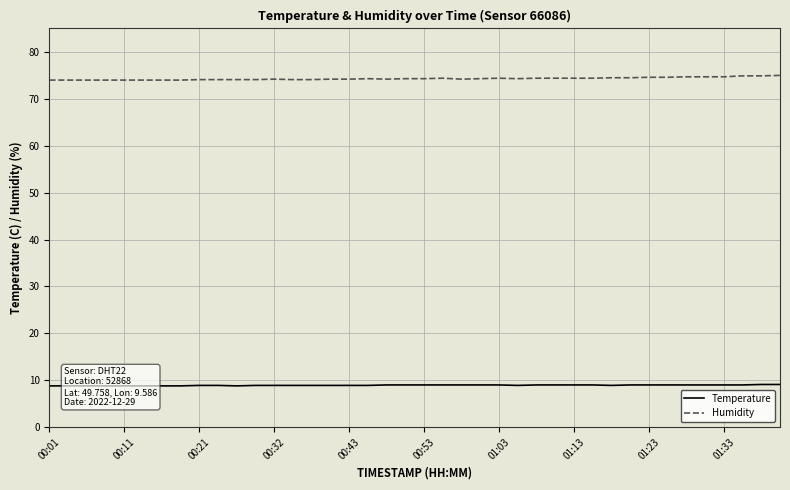

Does the chart display data point markers on the line(s)?

No